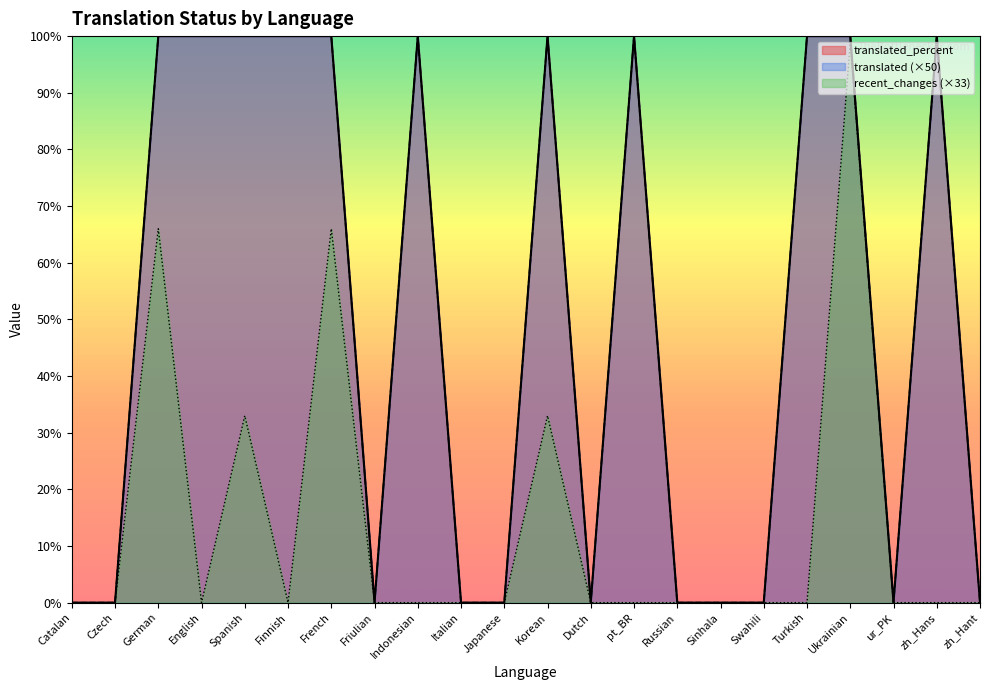

What is the difference between the highest and lowest values at German?

34